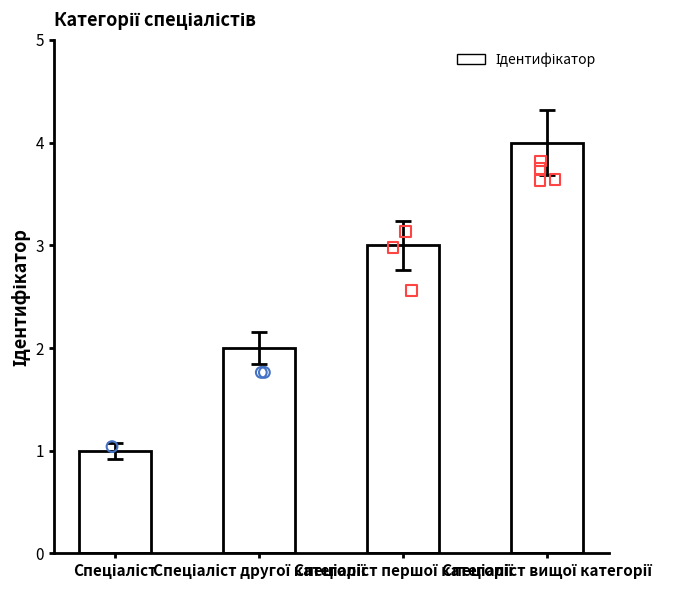

Between Спеціаліст другої категорії and Спеціаліст вищої категорії, which is larger?

Спеціаліст вищої категорії